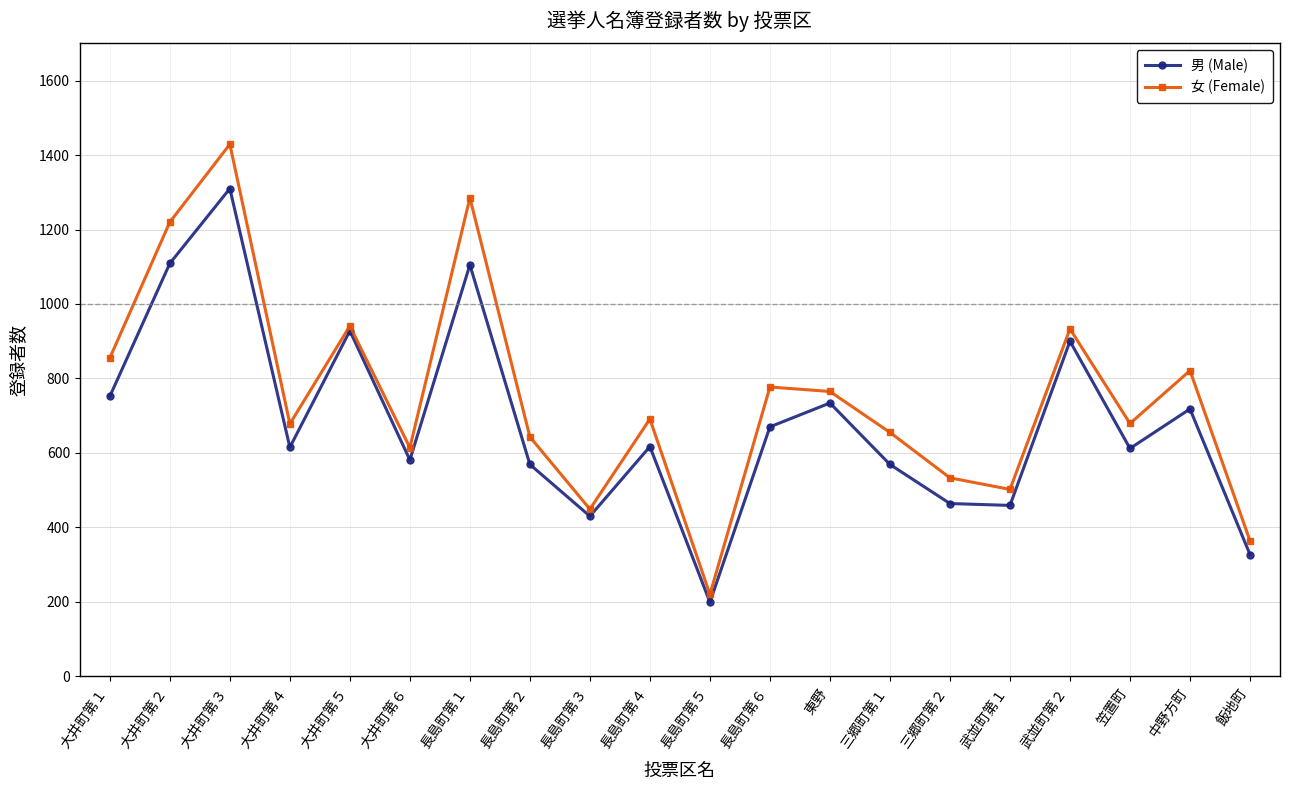

At which category is the sum across all series the highest?

大井町第３